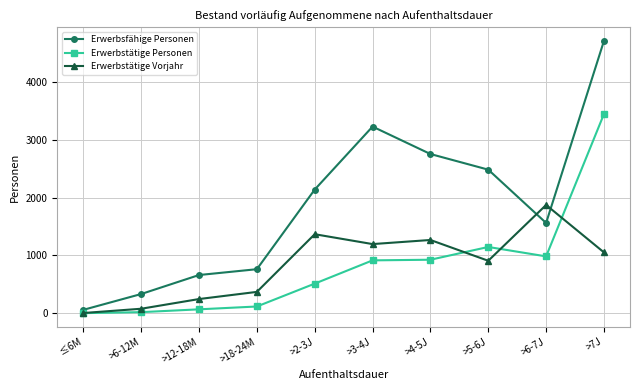

Where is Erwerbstätige Personen nearest to the value 1725?

>5-6J